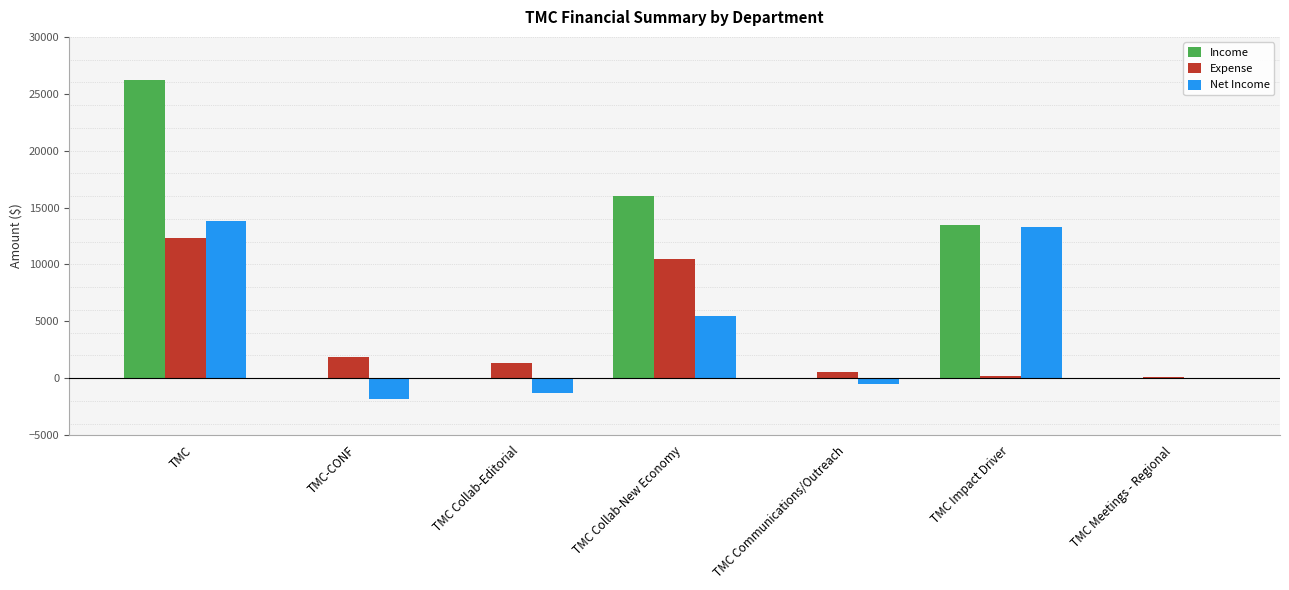

What is the sum of all Income values?

55725.0